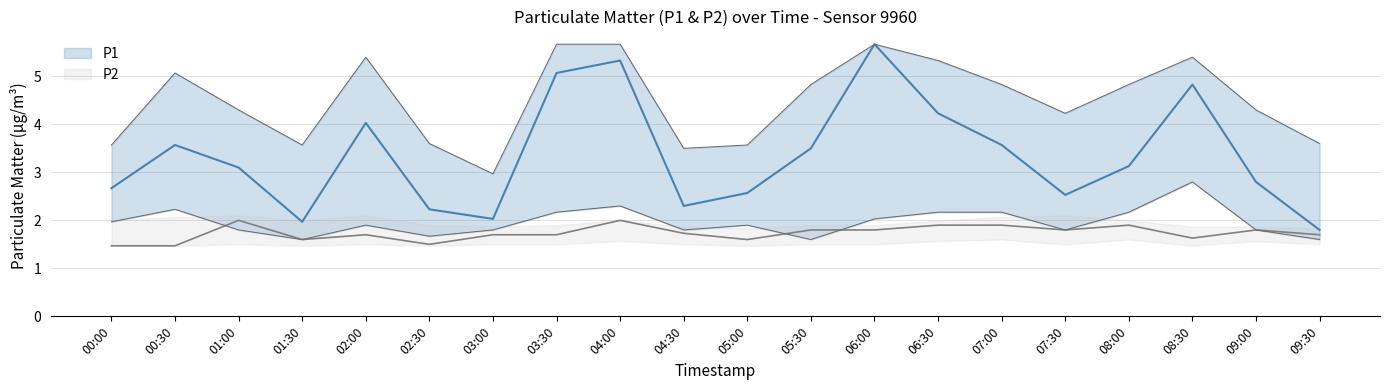

What is the average value of the P1_lower series?

2.0